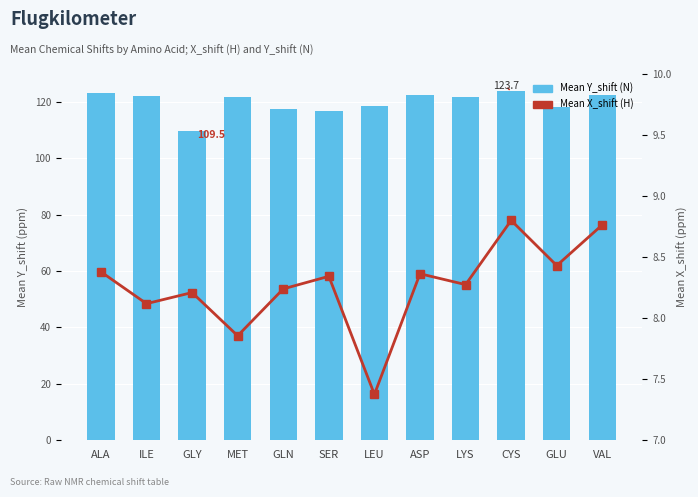

What is the total value across all series at GLU?

126.6